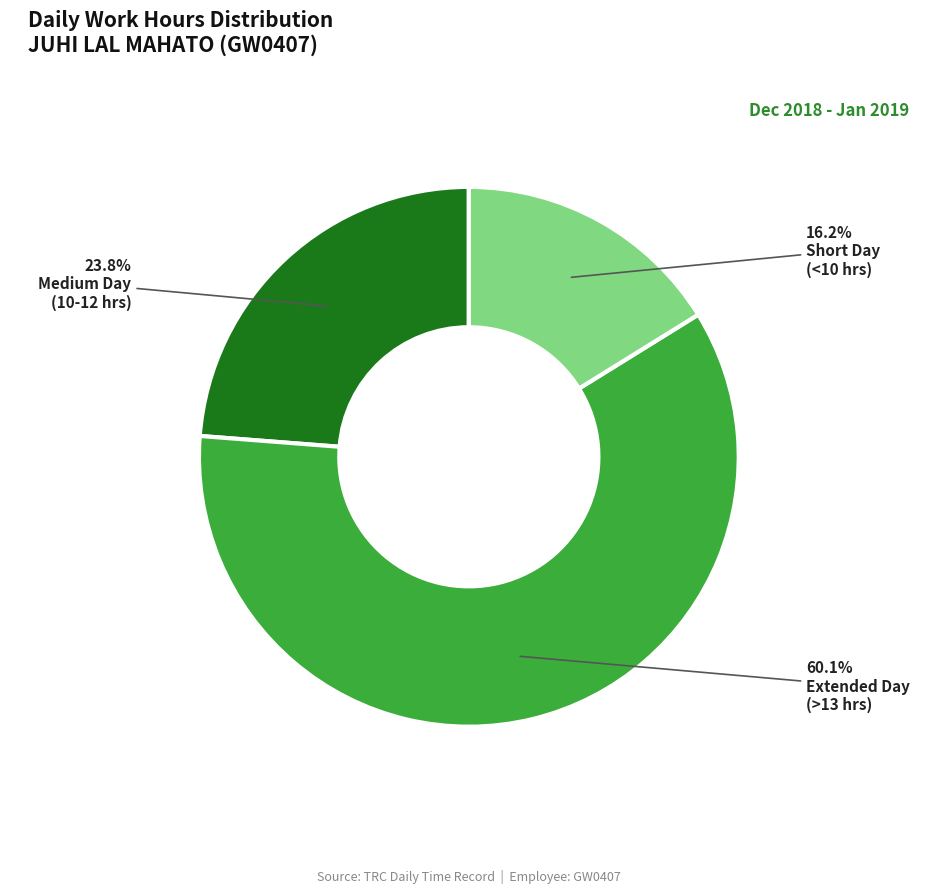

Does any single category account for the majority?

Yes